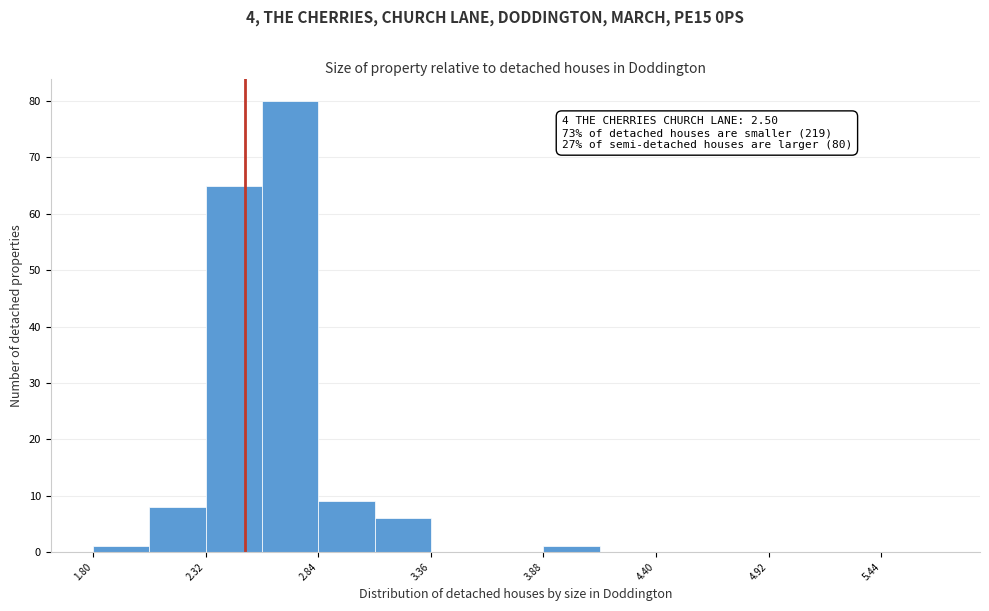

Read against the x-axis, roughly where is the centre of the tallest bar?

2.7